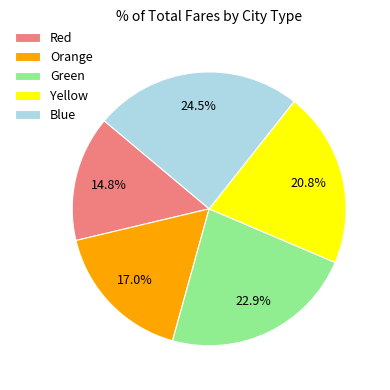

Between Yellow and Green, which is larger?

Green